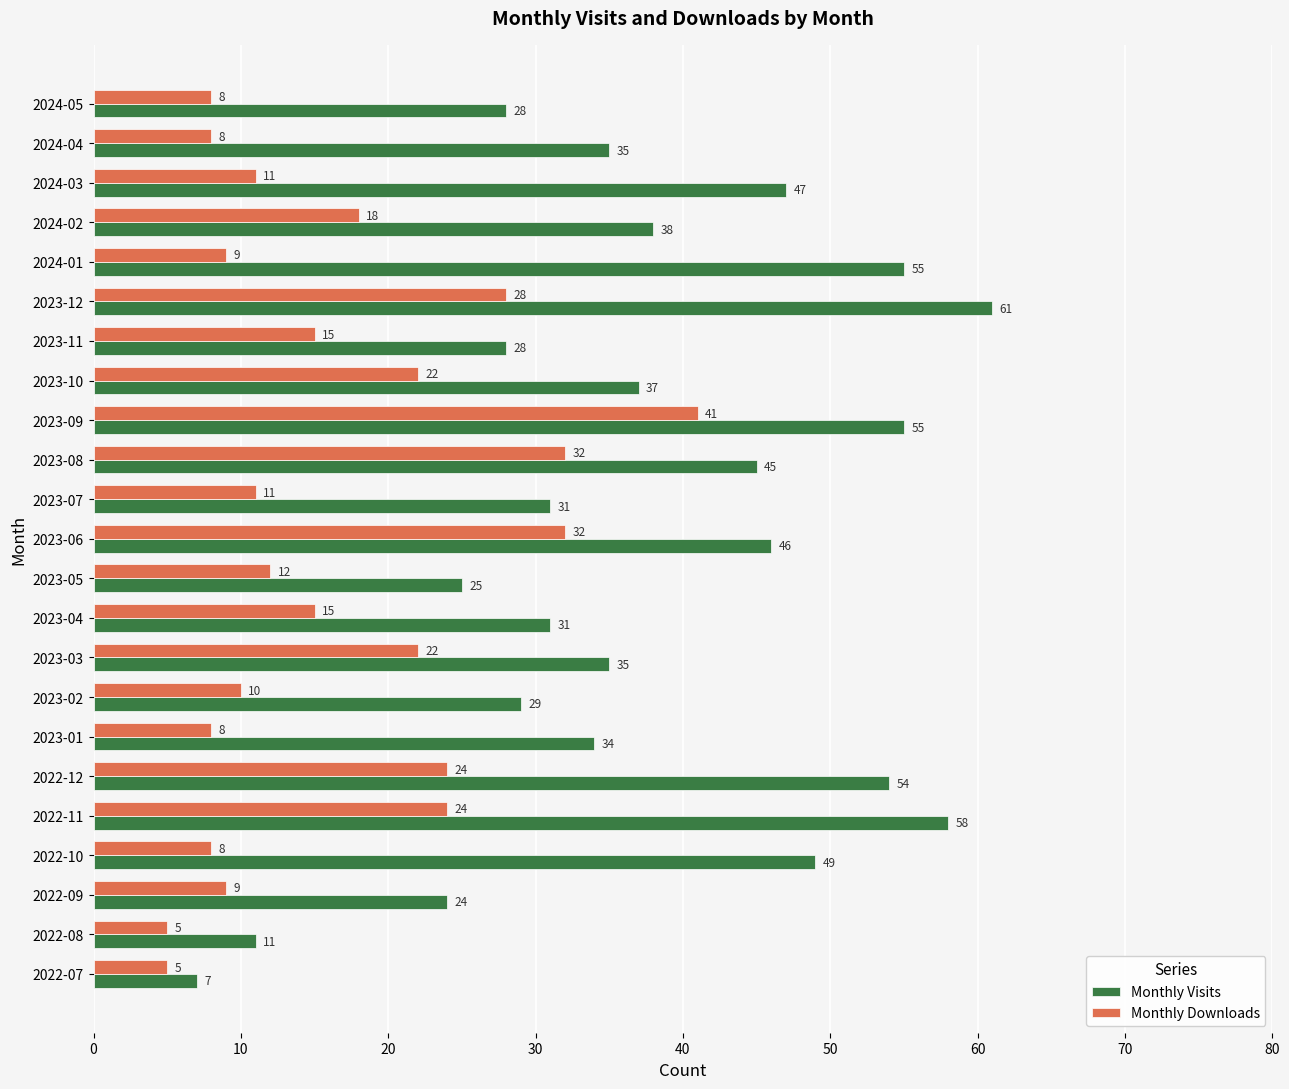

How many categories are shown in the chart?

23